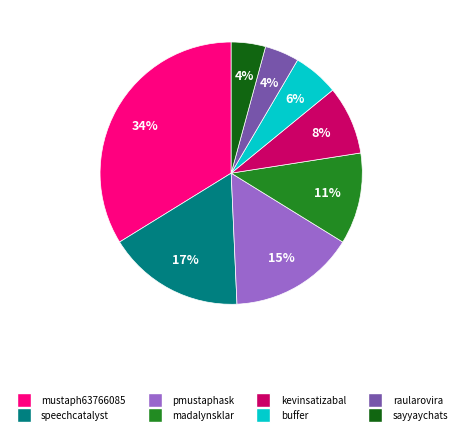

Do raularovira and kevinsatizabal together represent more than half of the pie?

No